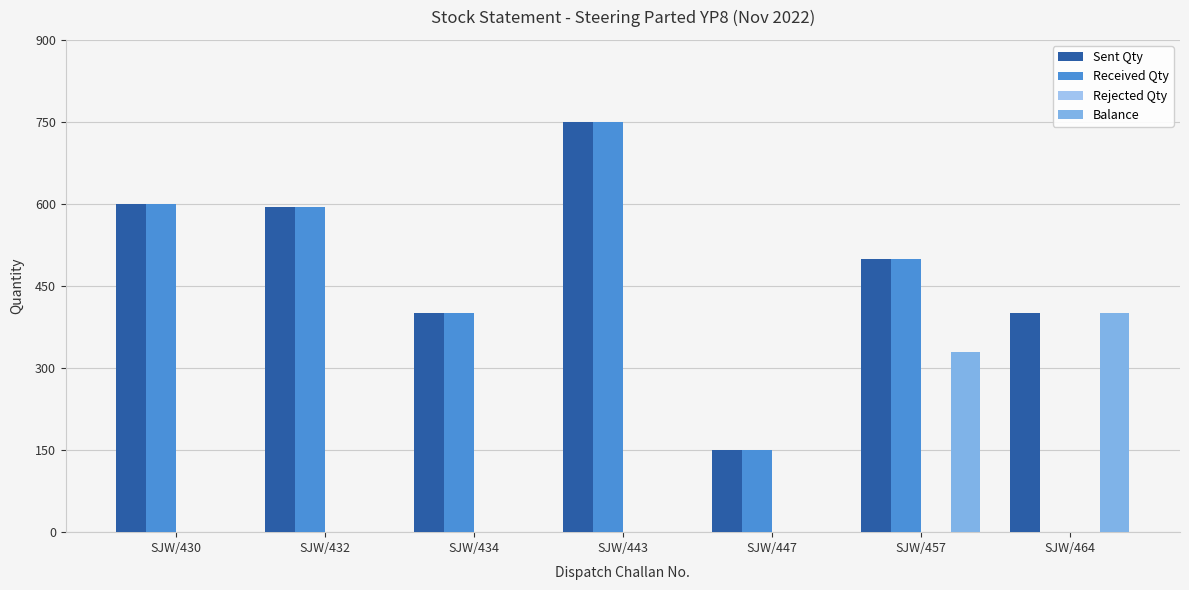

Reading left to right, transcribe all the data shown in this chart.

Sent Qty: 600	595	400	750	150	500	400
Received Qty: 600	595	400	750	150	500	0
Rejected Qty: 0	0	0	0	0	0	0
Balance: 0	0	0	0	0	329	400